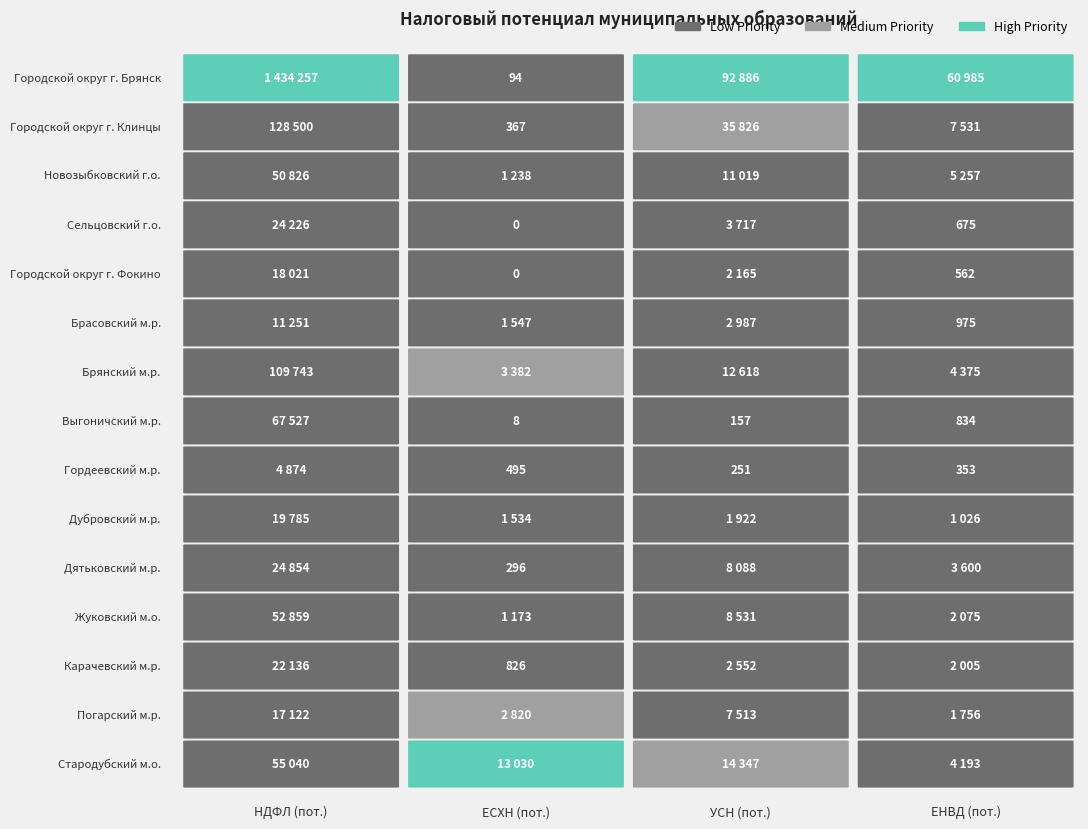

Reading left to right, what are all the values shown in this chart?

НДФЛ (пот.): 1434257	128500	50826	24226	18021	11251	109743	67527	4874	19785	24854	52859	22136	17122	55040
ЕСХН (пот.): 94	367	1238	0	0	1547	3382	8	495	1534	296	1173	826	2820	13030
УСН (пот.): 92886	35826	11019	3717	2165	2987	12618	157	251	1922	8088	8531	2552	7513	14347
ЕНВД (пот.): 60985	7531	5257	675	562	975	4375	834	353	1026	3600	2075	2005	1756	4193